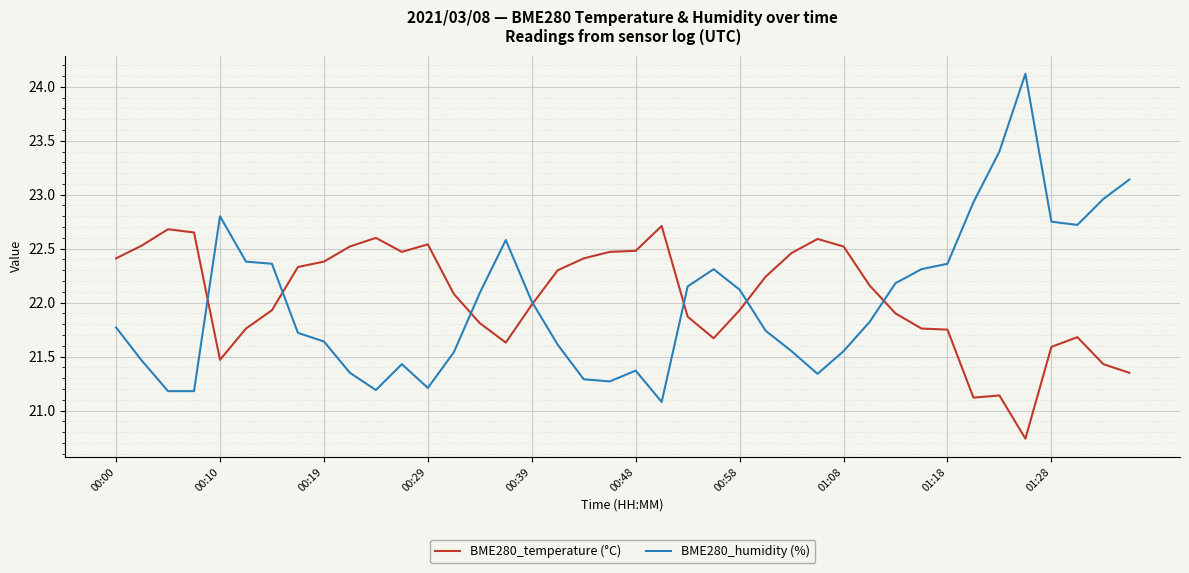

Which series ends up on top after the final intersection of BME280_temperature (°C) and BME280_humidity (%)?

BME280_humidity (%)